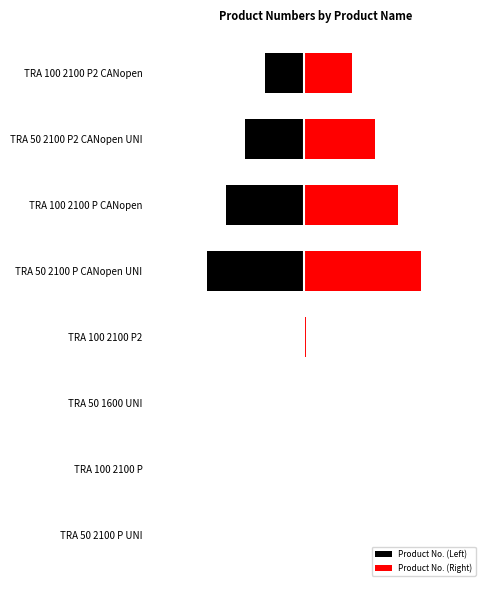

How many distinct data groups are displayed?

2